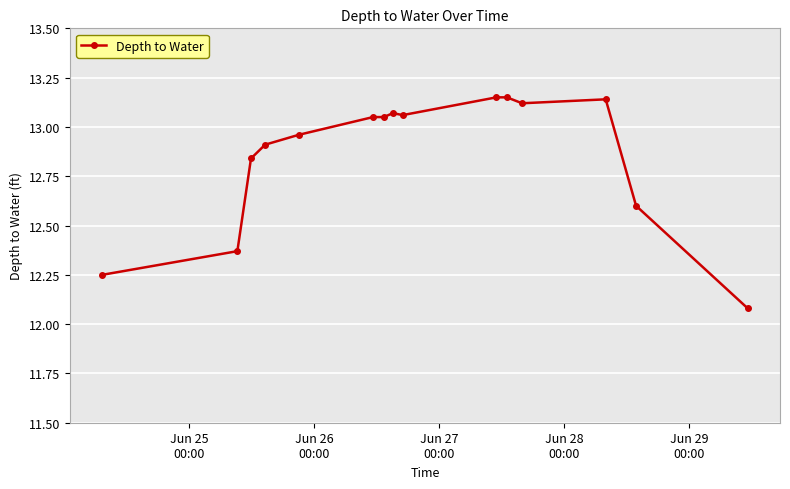

What is the average value?

12.9